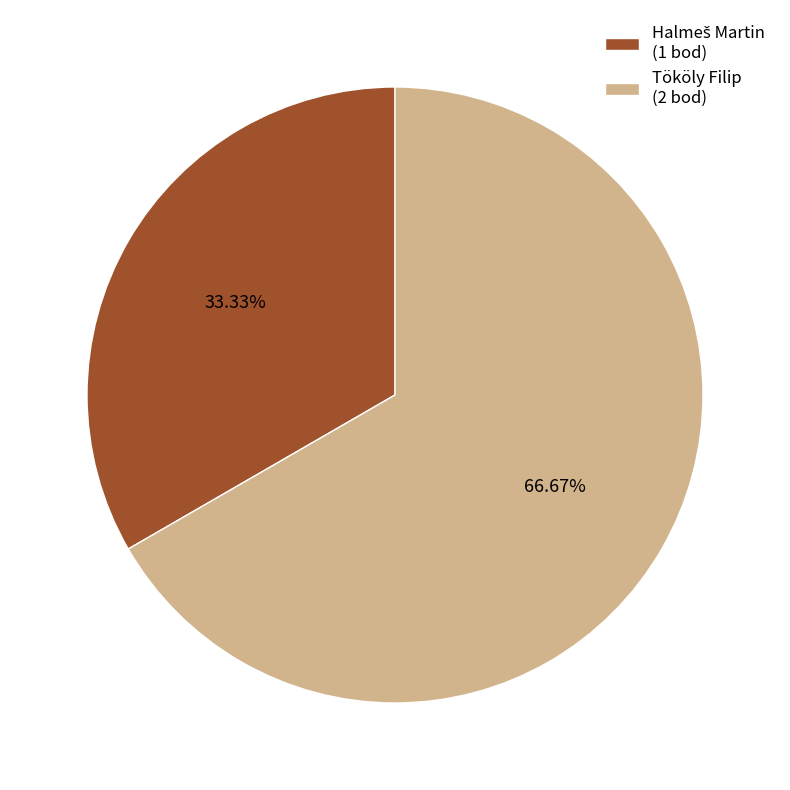

What percentage is the Tököly Filip slice, to the nearest percent?

67%